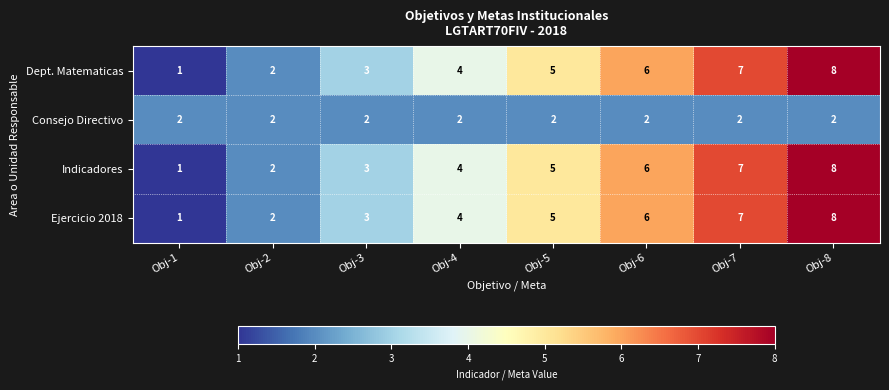

Count the number of data series in this chart.

4